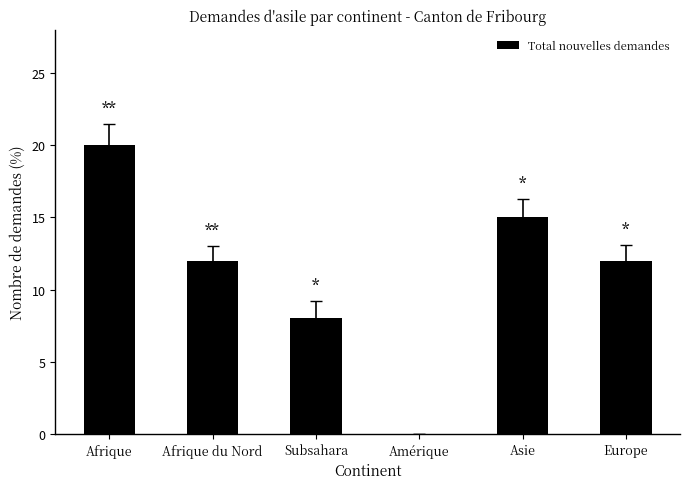

Between Europe and Subsahara, which is larger?

Europe